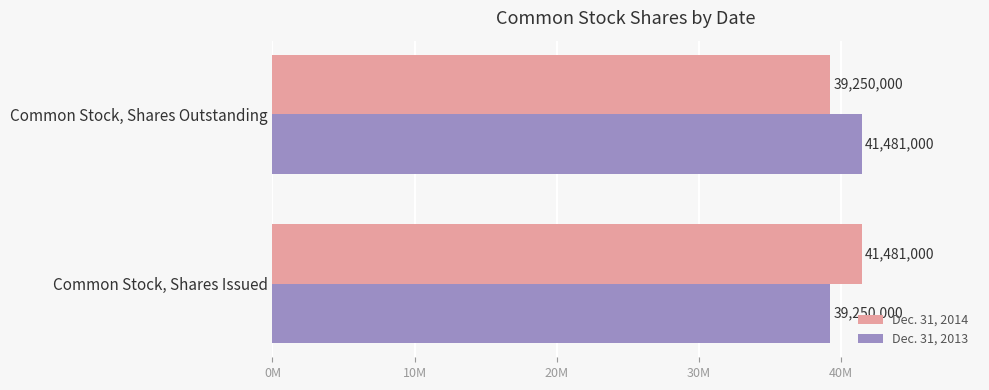

Rank the categories by Dec. 31, 2013 value from highest to lowest.

Common Stock, Shares Outstanding, Common Stock, Shares Issued